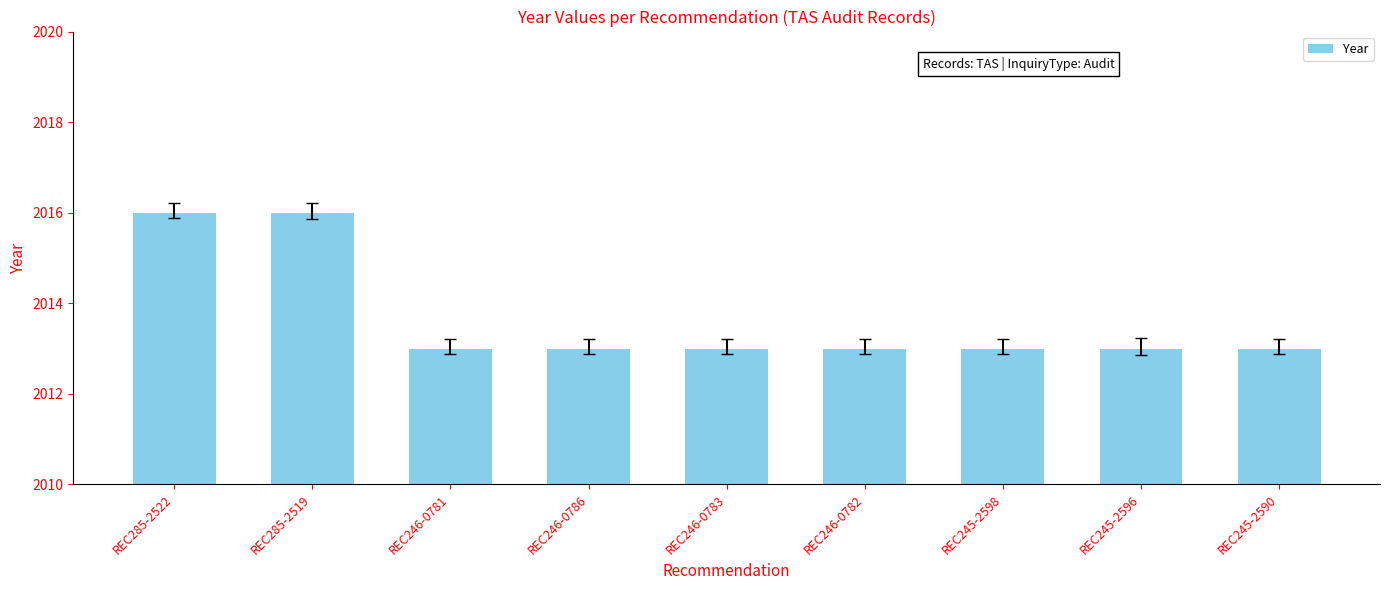

What is the value of the 9th bar from the left?

2013